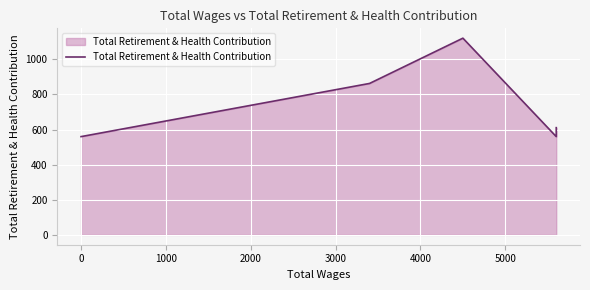

Reading left to right, transcribe all the data shown in this chart.

560	863	1121	560	611